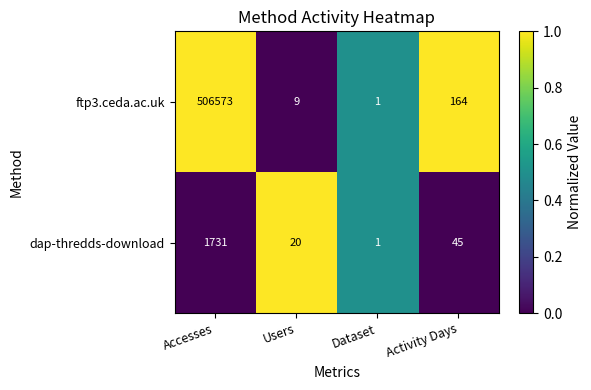

What is the total value across all series at Users?

29